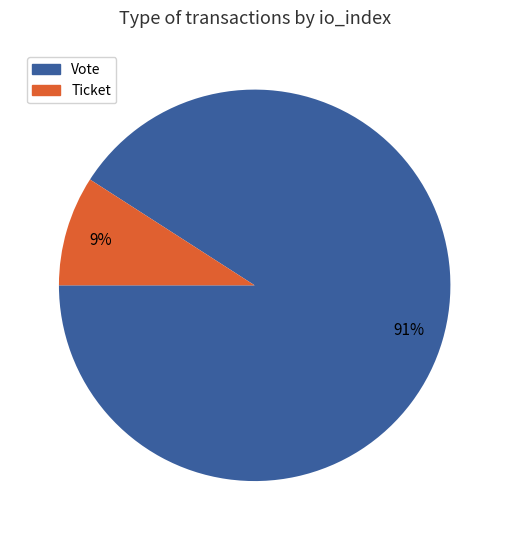

What is the largest slice in the pie chart?

Vote